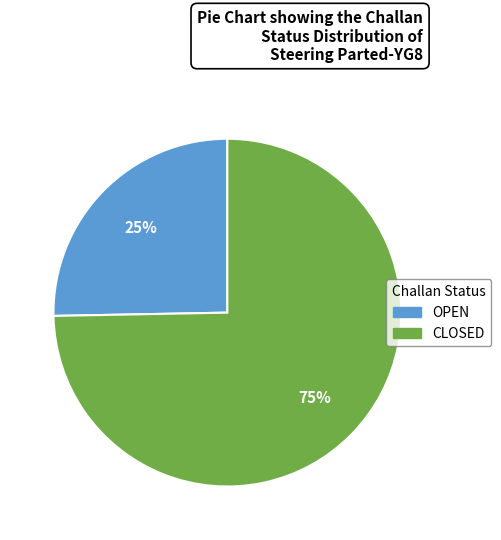

What percentage is the OPEN slice, to the nearest percent?

25%